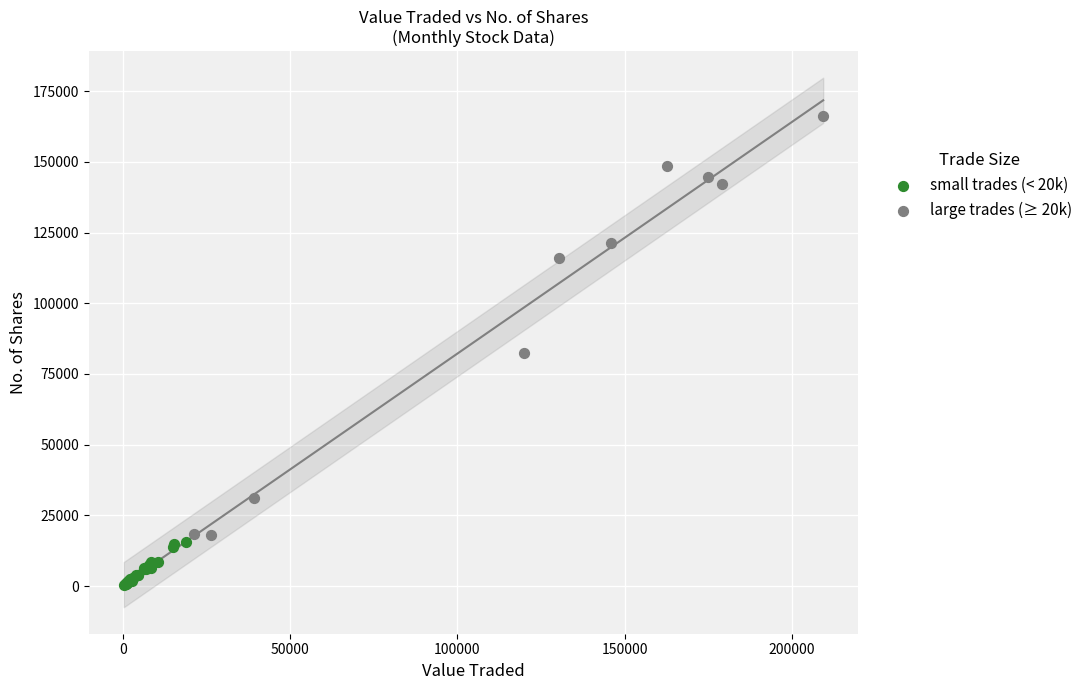

Which series contains the lowest Y value?

small trades (< 20k)